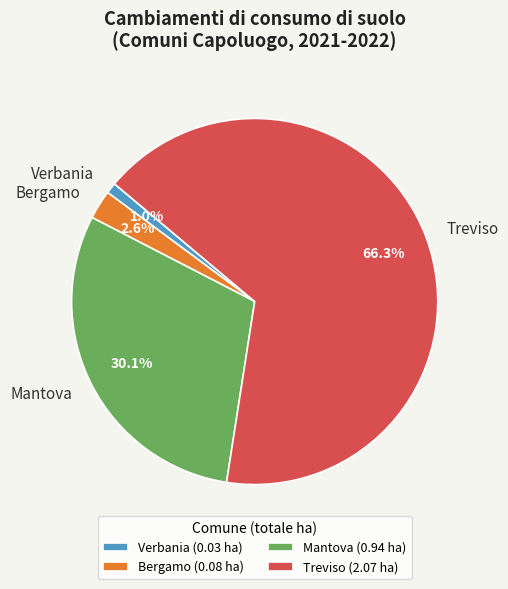

How many slices are in this pie chart?

4